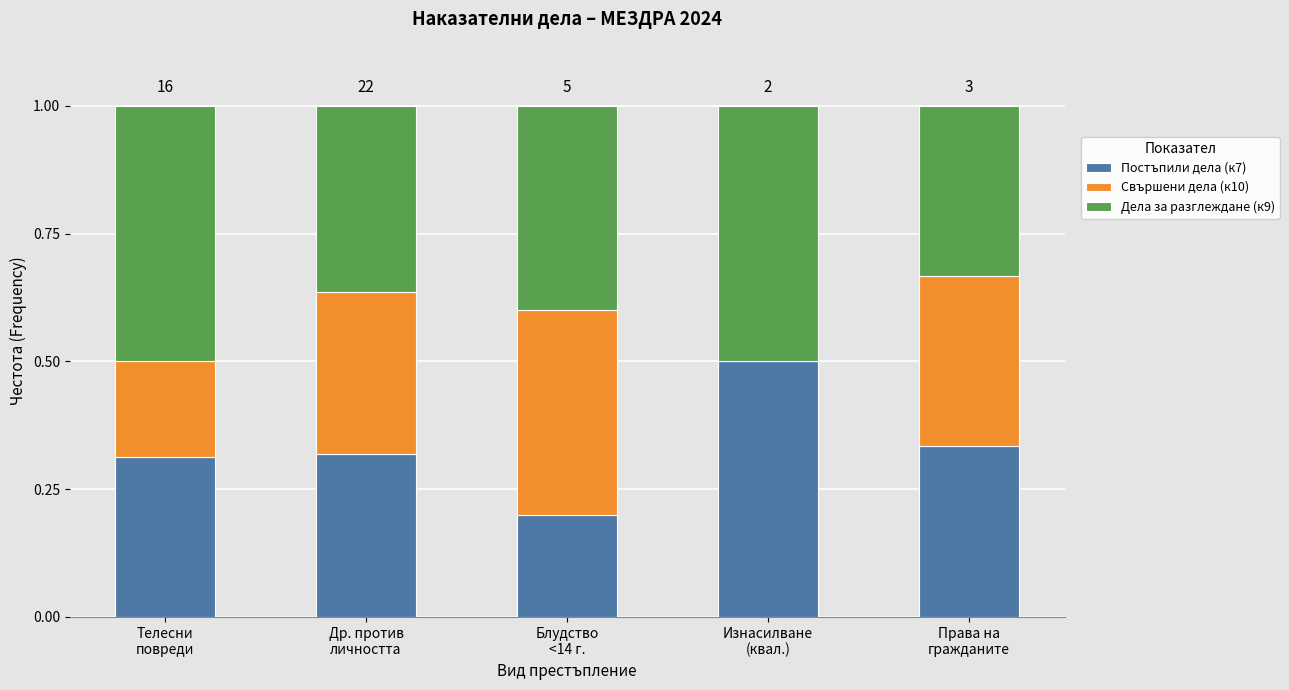

What is the sum of all Постъпили дела (к7) values?

1.7